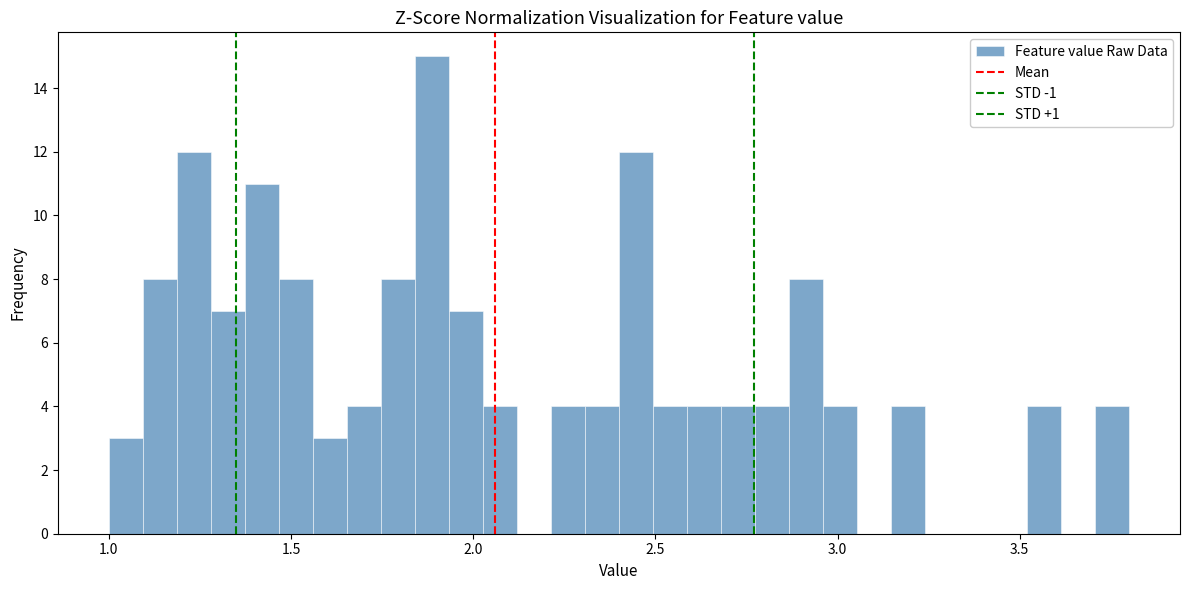

Read against the x-axis, roughly where is the centre of the tallest bar?

1.90